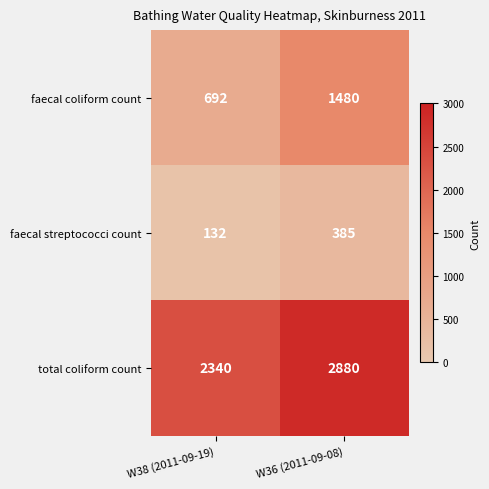

Reading right to left, list all the values displayed in this chart.

faecal coliform count: 1480	692
faecal streptococci count: 385	132
total coliform count: 2880	2340